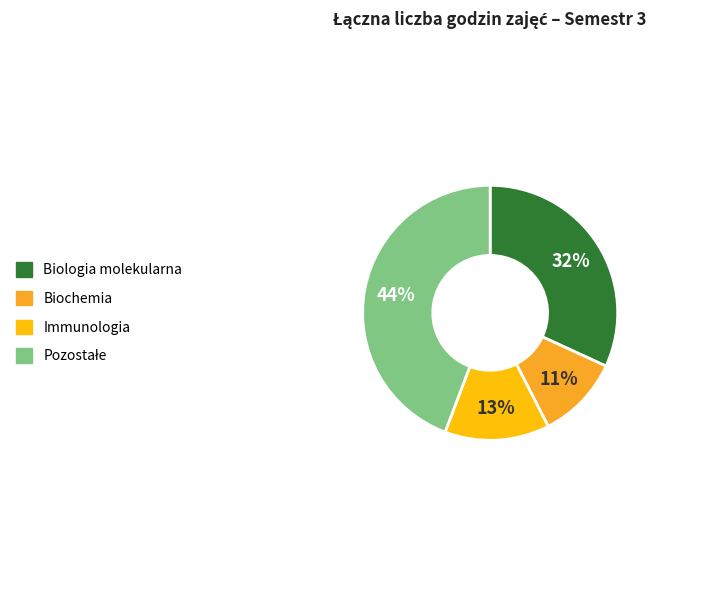

How many slices are in this pie chart?

4